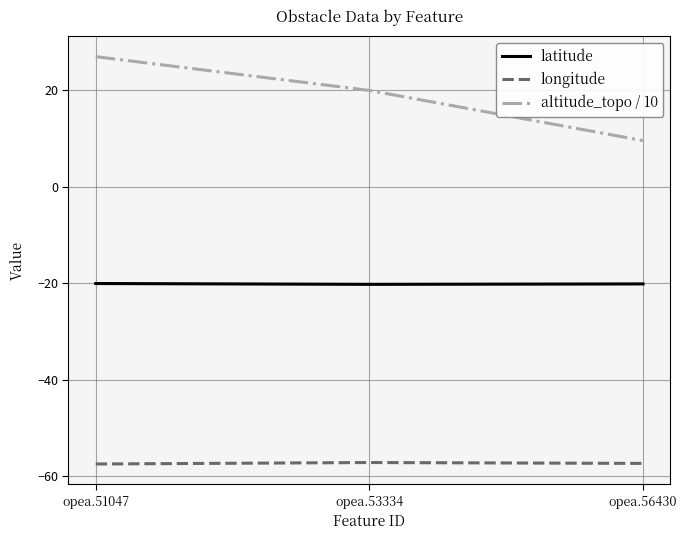

Which series has the largest range (max minus min)?

altitude_topo / 10